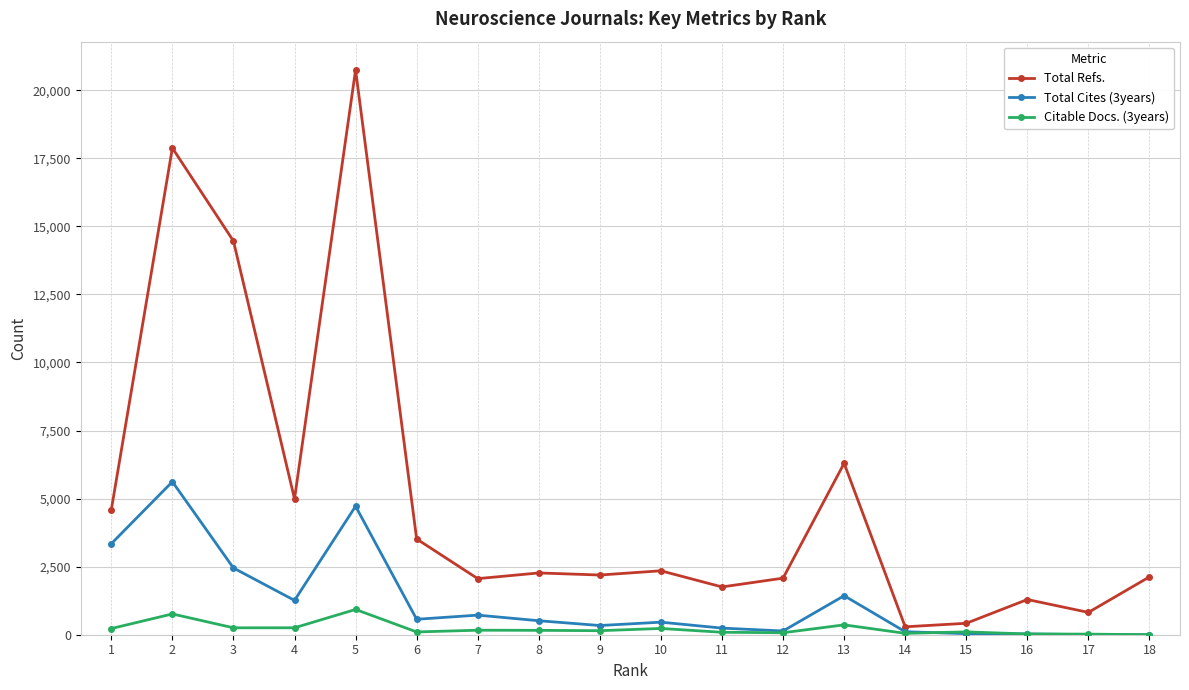

Where is the first local maximum for Total Cites (3years)?

2